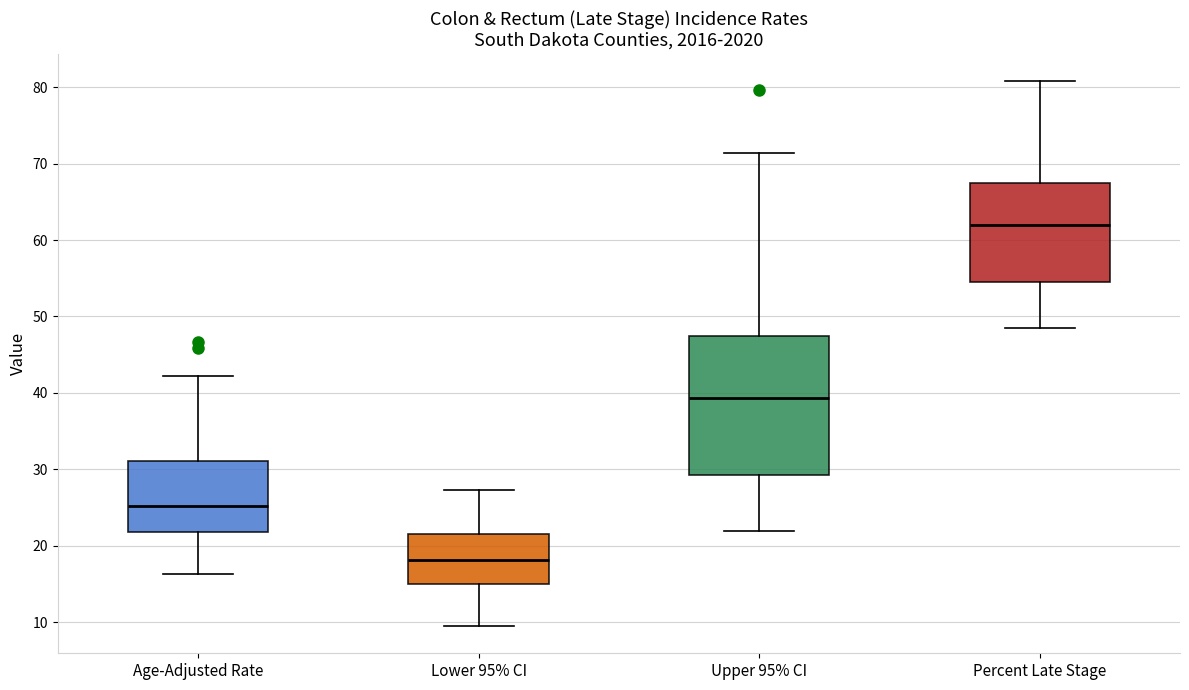

Reading left to right, transcribe this box plot: for each box, give where its median line is, the range the box spans, and where its two whiskers end, as read against the y-axis. The values are not printed on the chart, so give them approximately, as read against the axis.

Age-Adjusted Rate: median 25, box 22 to 31, whiskers 16 to 42
Lower 95% CI: median 18, box 15 to 22, whiskers 10 to 27
Upper 95% CI: median 39, box 29 to 47, whiskers 22 to 71
Percent Late Stage: median 62, box 55 to 67, whiskers 49 to 81